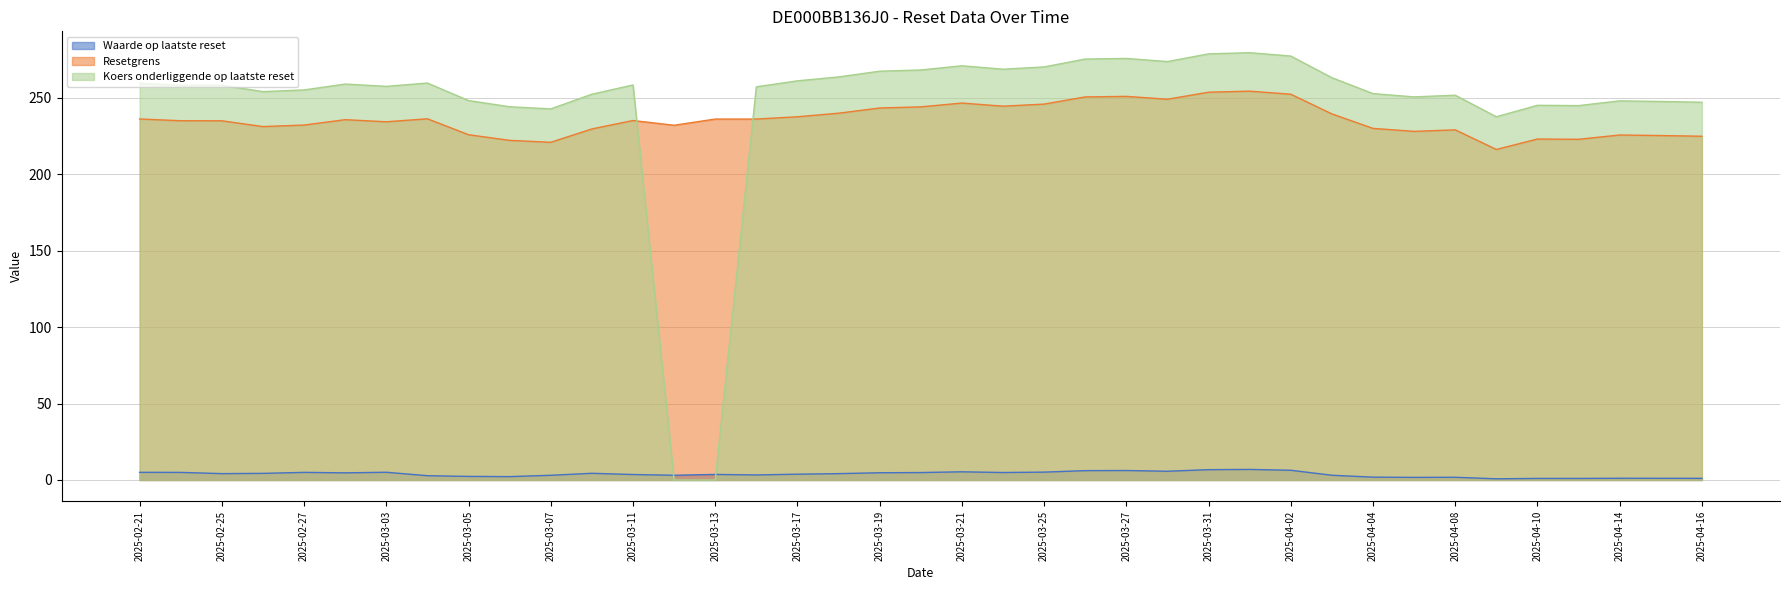

The Resetgrens series shows 254.3 at 2025-04-01. True or false?

True